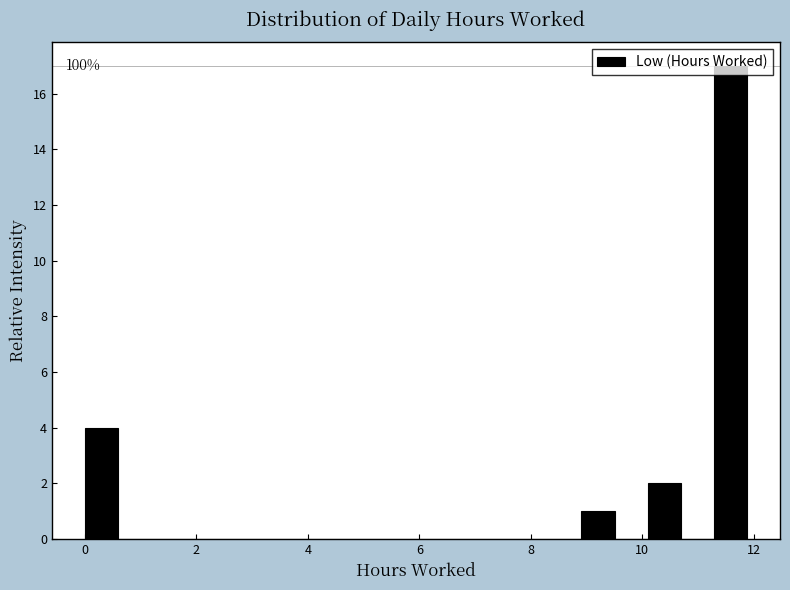

Read against the x-axis, roughly where is the centre of the tallest bar?

11.6